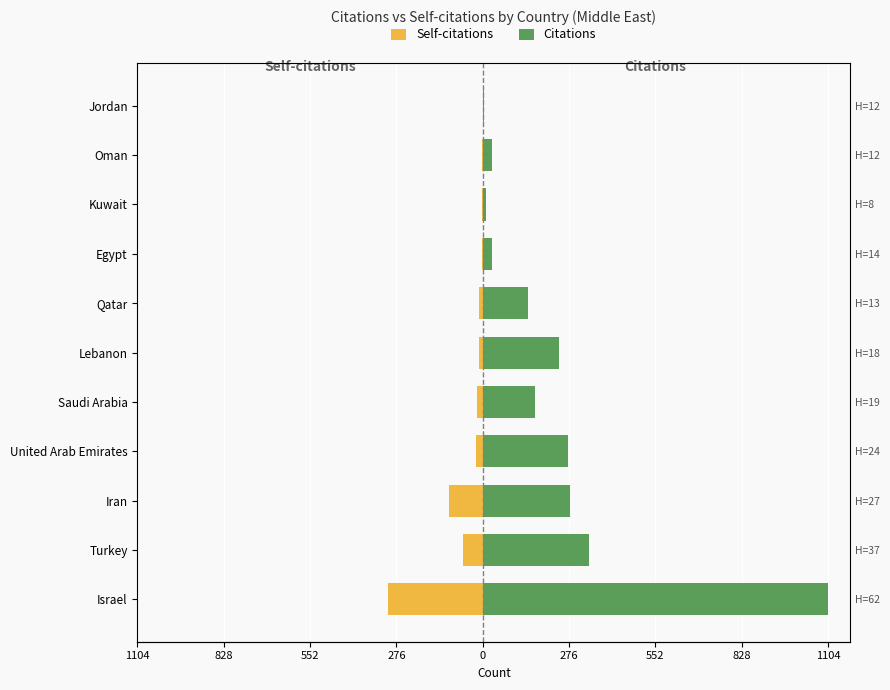

True or false: Citations has a value of 89 at 828.

False